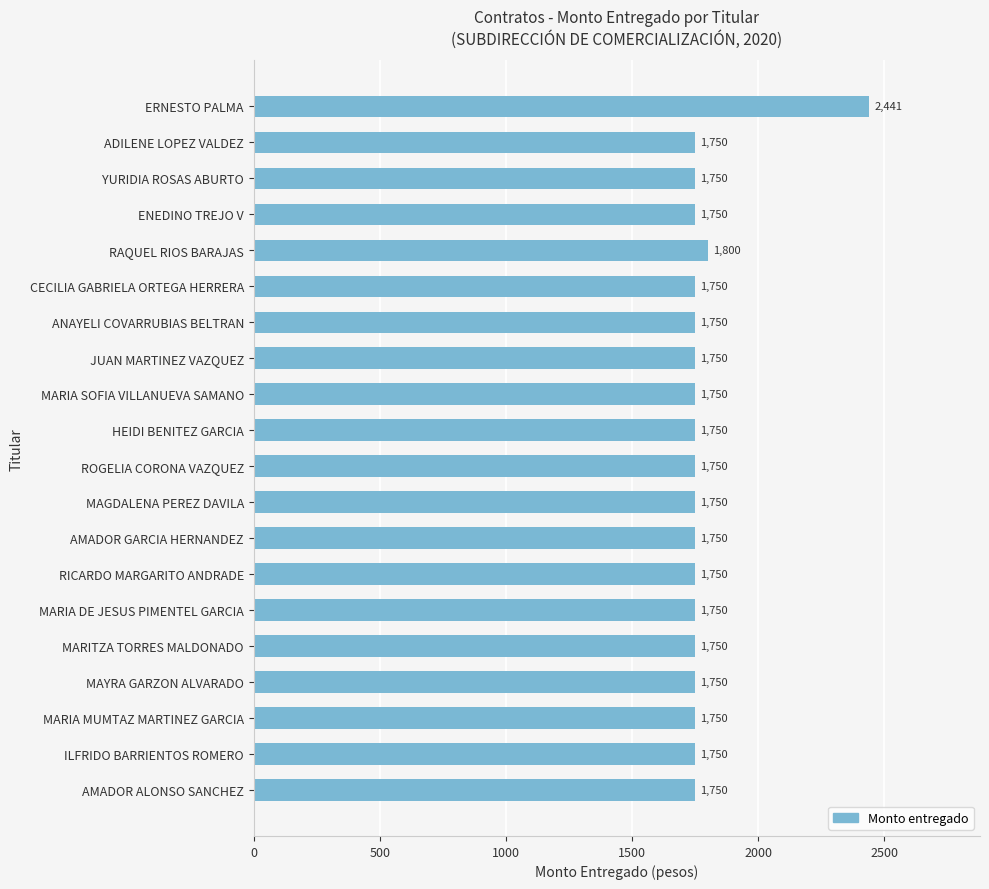

Where is the data nearest to the value 2095?

RAQUEL RIOS BARAJAS